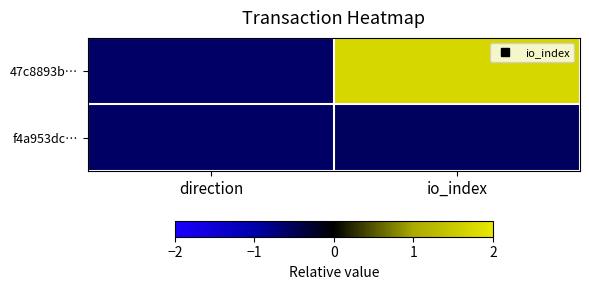

Reading left to right, transcribe all the data shown in this chart.

47c8893b…: direction=-0.6	io_index=1.7
f4a953dc…: direction=-0.6	io_index=-0.6